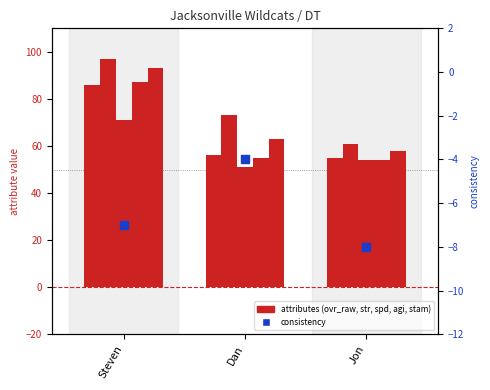

Which series has the largest Y range (max minus min)?

strength